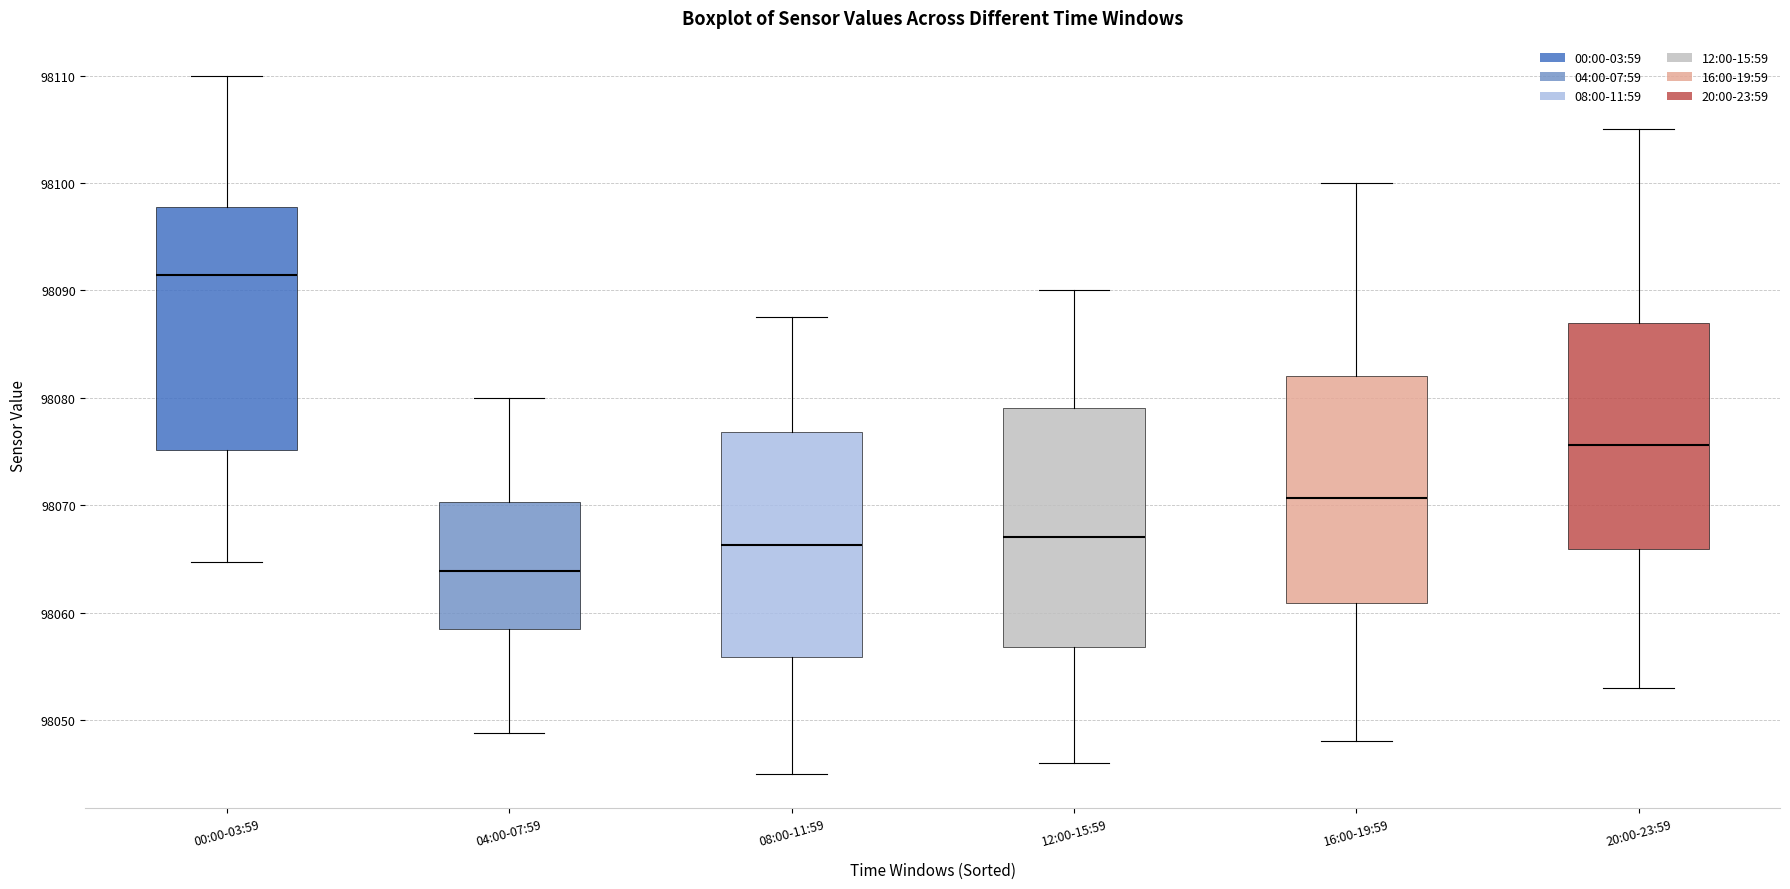

Reading left to right, transcribe this box plot: for each box, give where its median line is, the range the box spans, and where its two whiskers end, as read against the y-axis. The values are not printed on the chart, so give them approximately, as read against the axis.

00:00-03:59: median 98091, box 98075 to 98098, whiskers 98065 to 98110
04:00-07:59: median 98064, box 98058 to 98070, whiskers 98049 to 98080
08:00-11:59: median 98066, box 98056 to 98077, whiskers 98045 to 98088
12:00-15:59: median 98067, box 98057 to 98079, whiskers 98046 to 98090
16:00-19:59: median 98071, box 98061 to 98082, whiskers 98048 to 98100
20:00-23:59: median 98076, box 98066 to 98087, whiskers 98053 to 98105